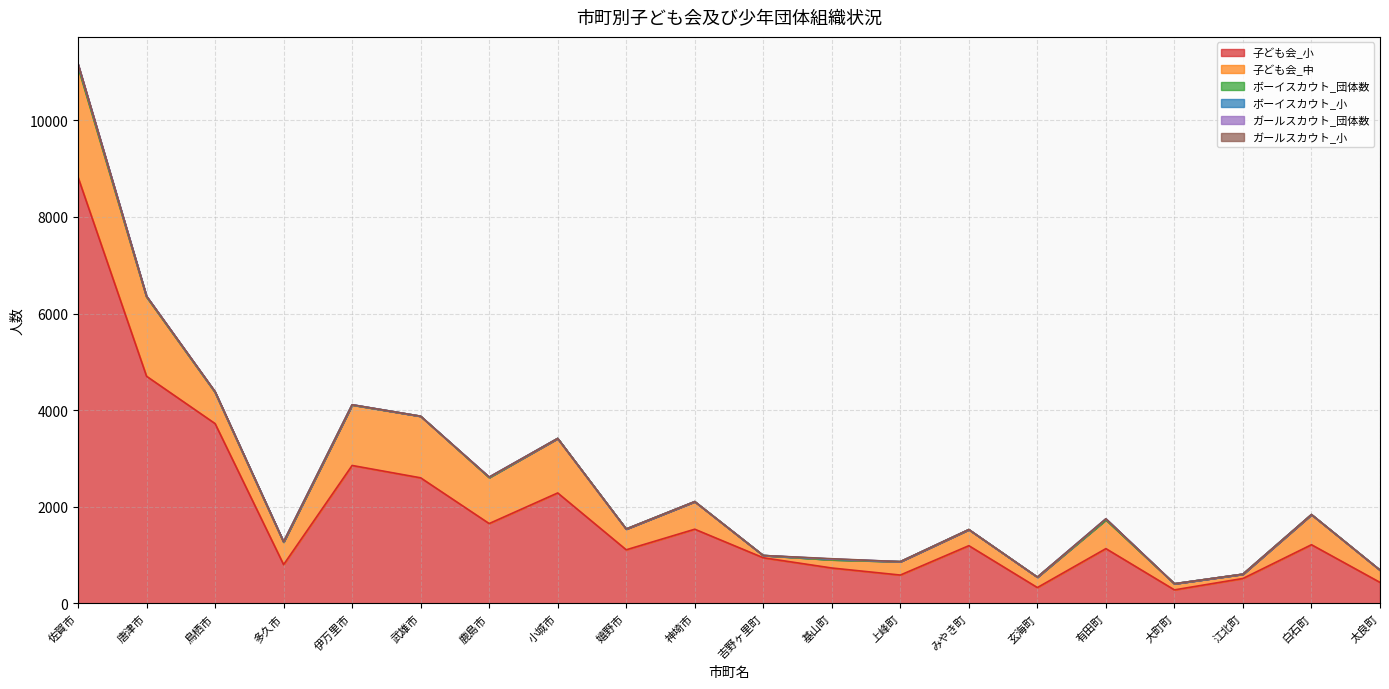

How many data points in 子ども会_小 are above 1193?

9